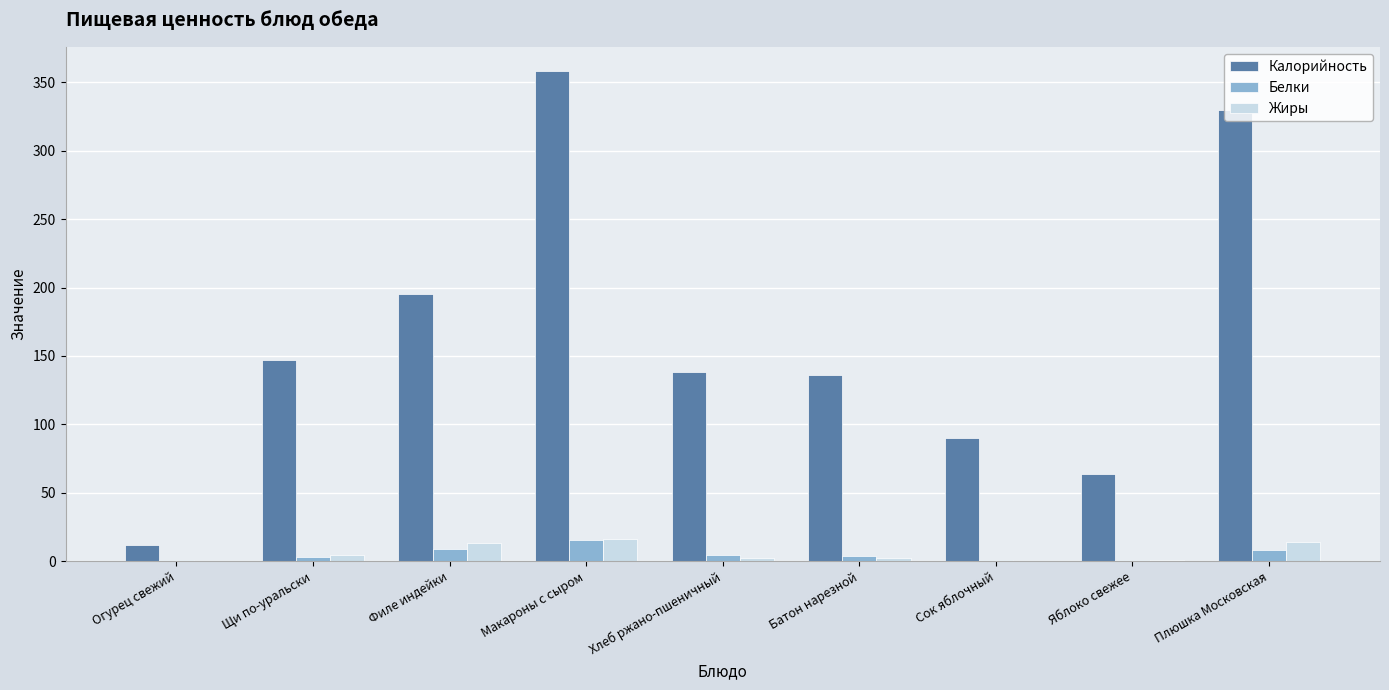

Does the chart contain stacked bars?

No